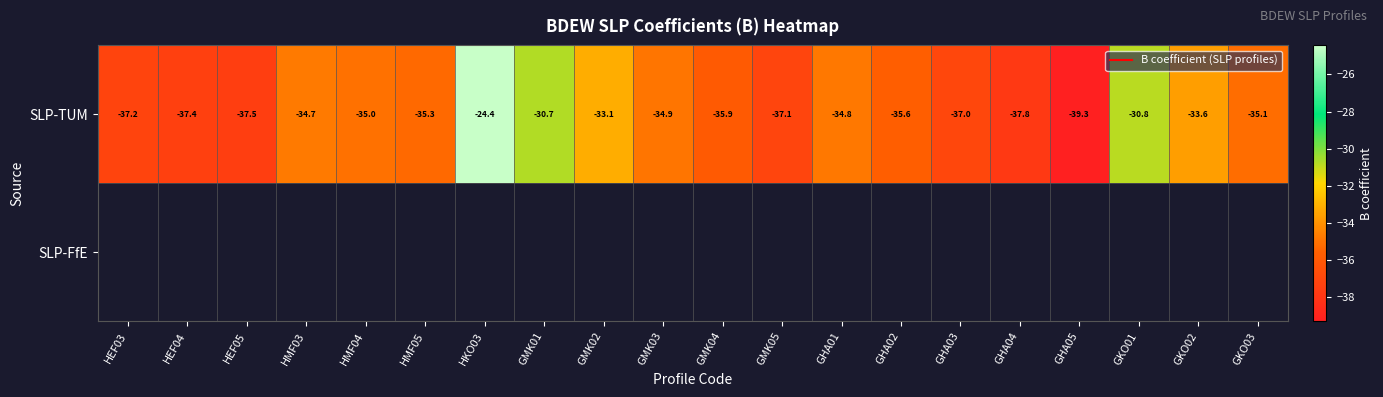

Between HEF04 and GHA02, which is larger?

GHA02